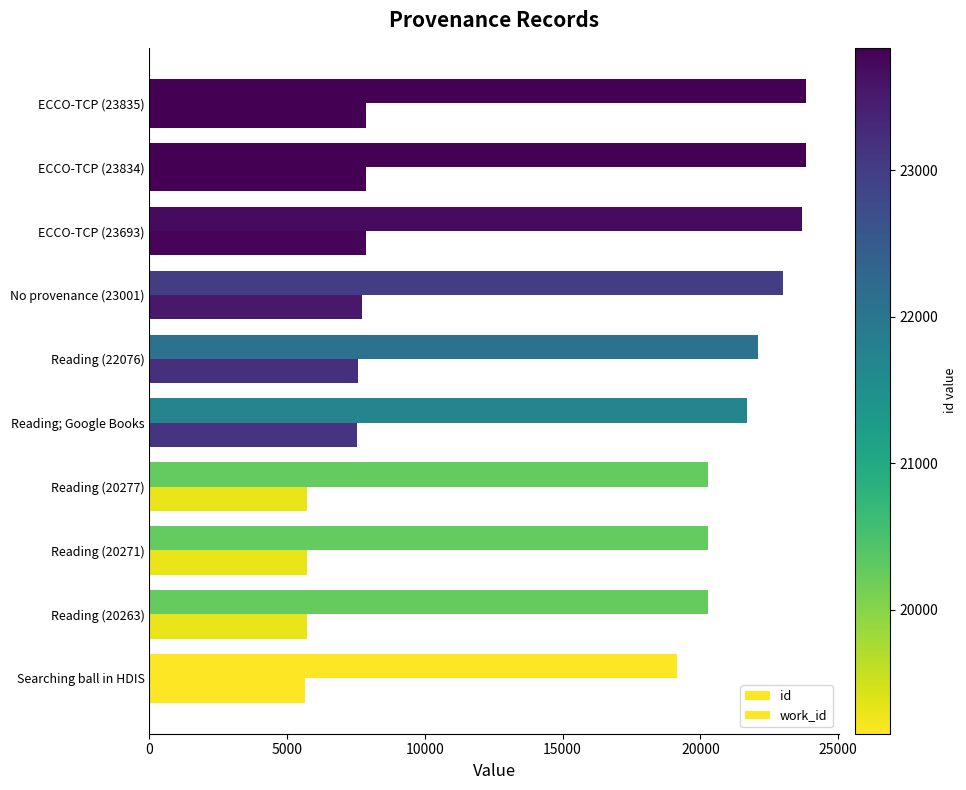

What is the difference between the maximum and second lowest values in the id series?

3572